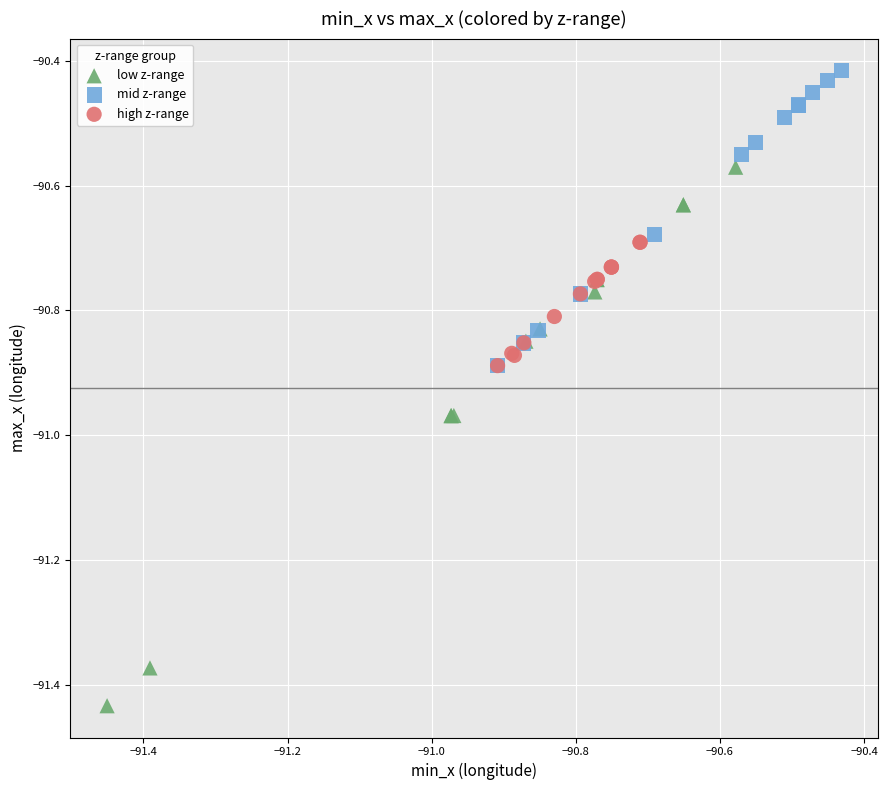

What are all the series names shown in the legend?

low z-range, mid z-range, high z-range